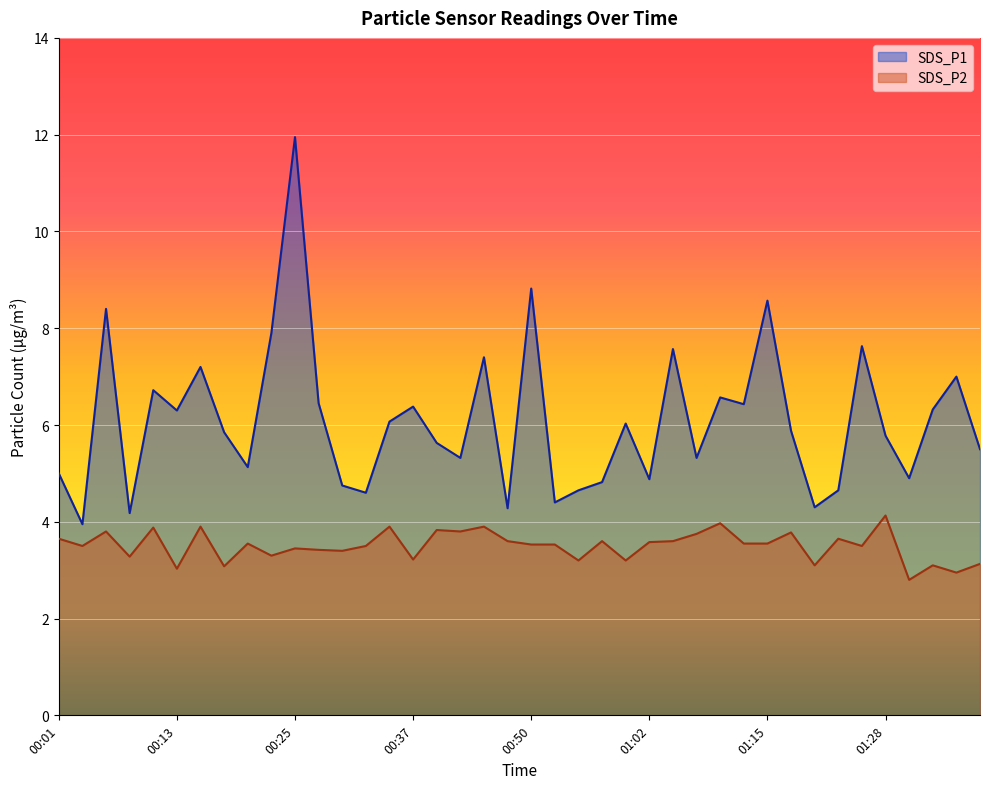

Which category has the highest value across all series?

00:25